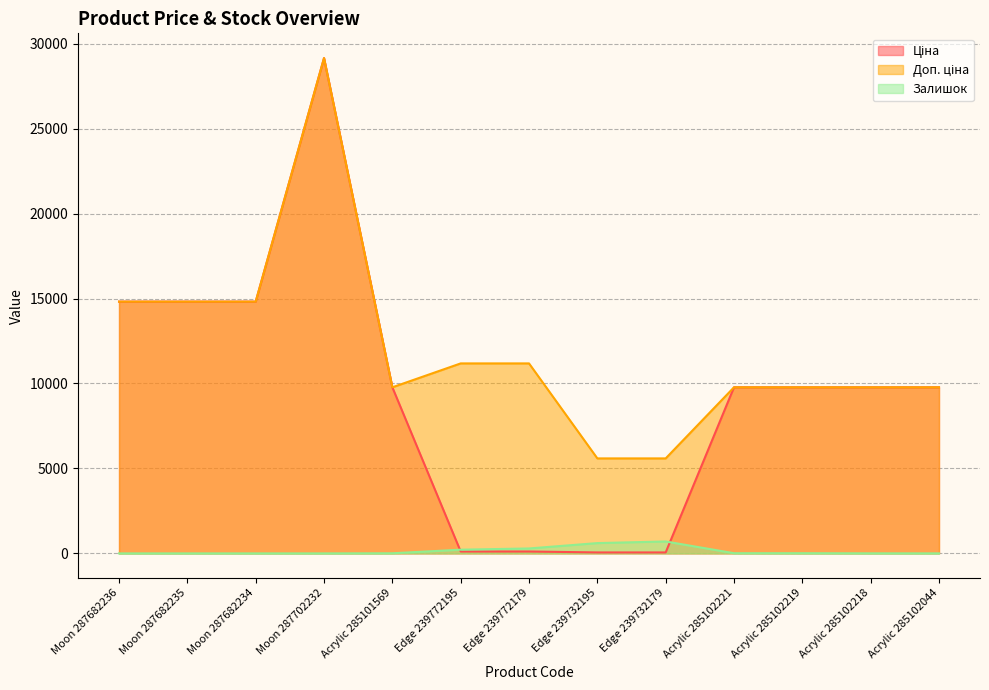

Reading right to left, what are all the values shown in this chart?

Ціна: Acrylic 285102044=9775.5	Acrylic 285102218=9775.5	Acrylic 285102219=9775.5	Acrylic 285102221=9775.5	Edge 239732179=55.9	Edge 239732195=55.9	Edge 239772179=111.8	Edge 239772195=111.8	Acrylic 285101569=9775.5	Moon 287702232=29152.3	Moon 287682234=14817.6	Moon 287682235=14817.6	Moon 287682236=14817.6
Доп. ціна: Acrylic 285102044=9775.5	Acrylic 285102218=9775.5	Acrylic 285102219=9775.5	Acrylic 285102221=9775.5	Edge 239732179=5591.0	Edge 239732195=5591.0	Edge 239772179=11182.0	Edge 239772195=11182.0	Acrylic 285101569=9775.5	Moon 287702232=29152.3	Moon 287682234=14817.6	Moon 287682235=14817.6	Moon 287682236=14817.6
Залишок: Acrylic 285102044=1.0	Acrylic 285102218=3.0	Acrylic 285102219=11.0	Acrylic 285102221=11.0	Edge 239732179=702.0	Edge 239732195=606.0	Edge 239772179=290.0	Edge 239772195=218.0	Acrylic 285101569=7.0	Moon 287702232=0.0	Moon 287682234=0.0	Moon 287682235=0.0	Moon 287682236=0.0